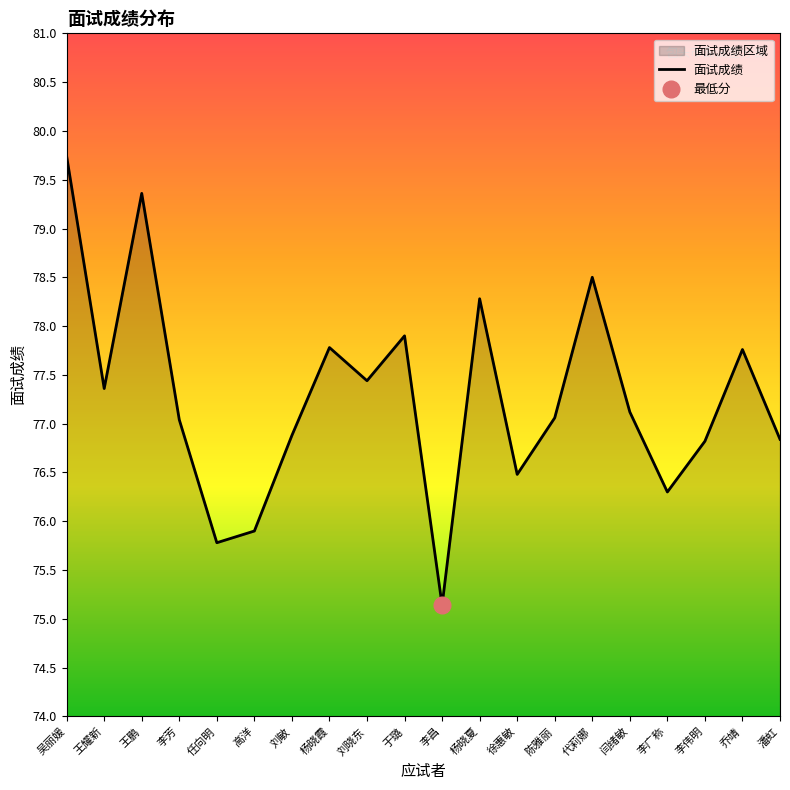

Which category has the highest value across all series?

吴丽媛